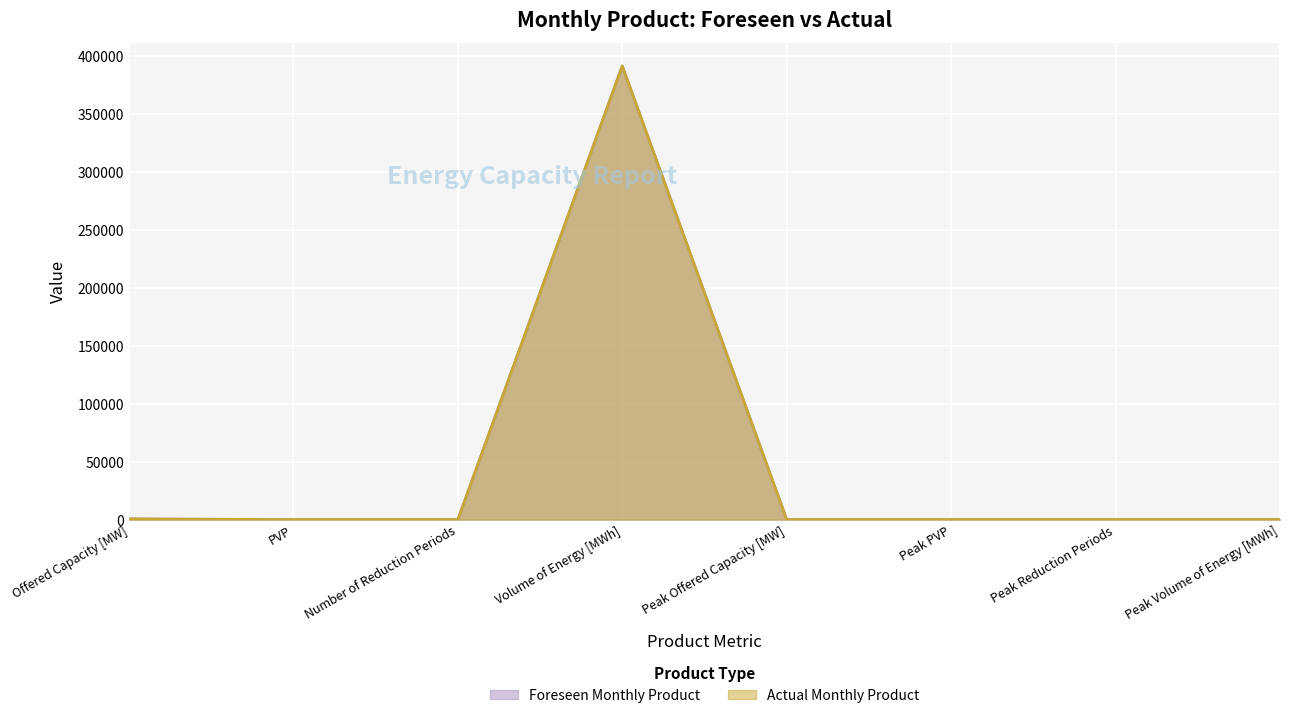

What value does the Actual Monthly Product series have at PVP?

1